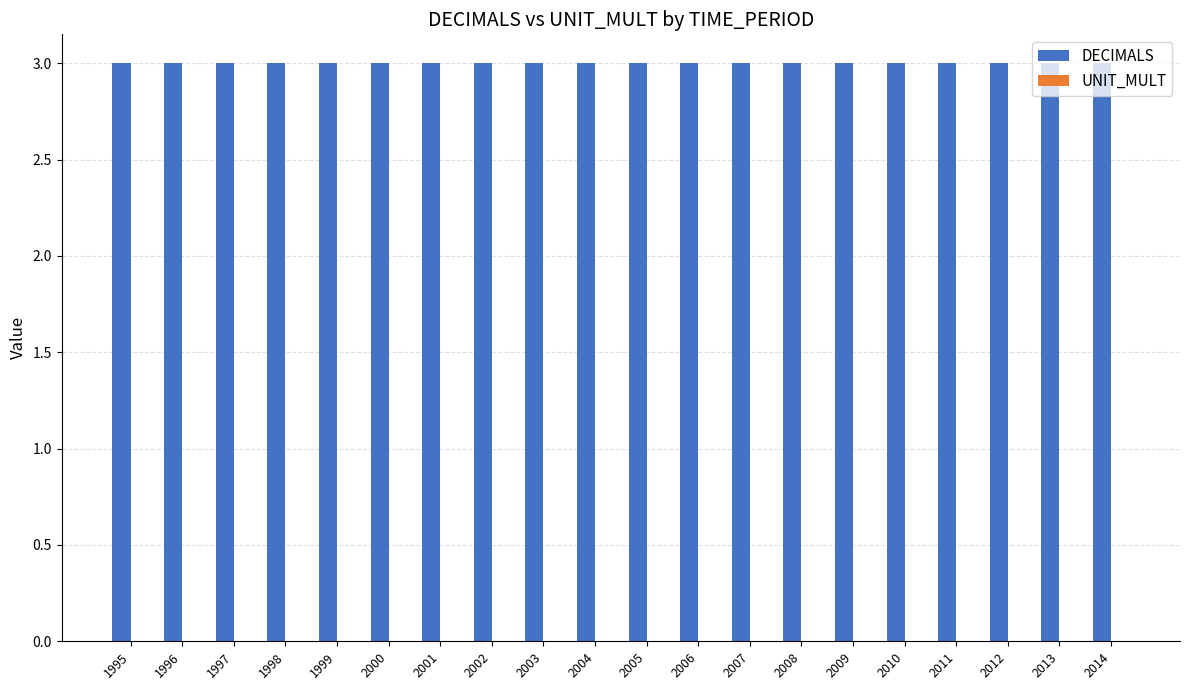

True or false: UNIT_MULT has a value of 0 at 2008.

True